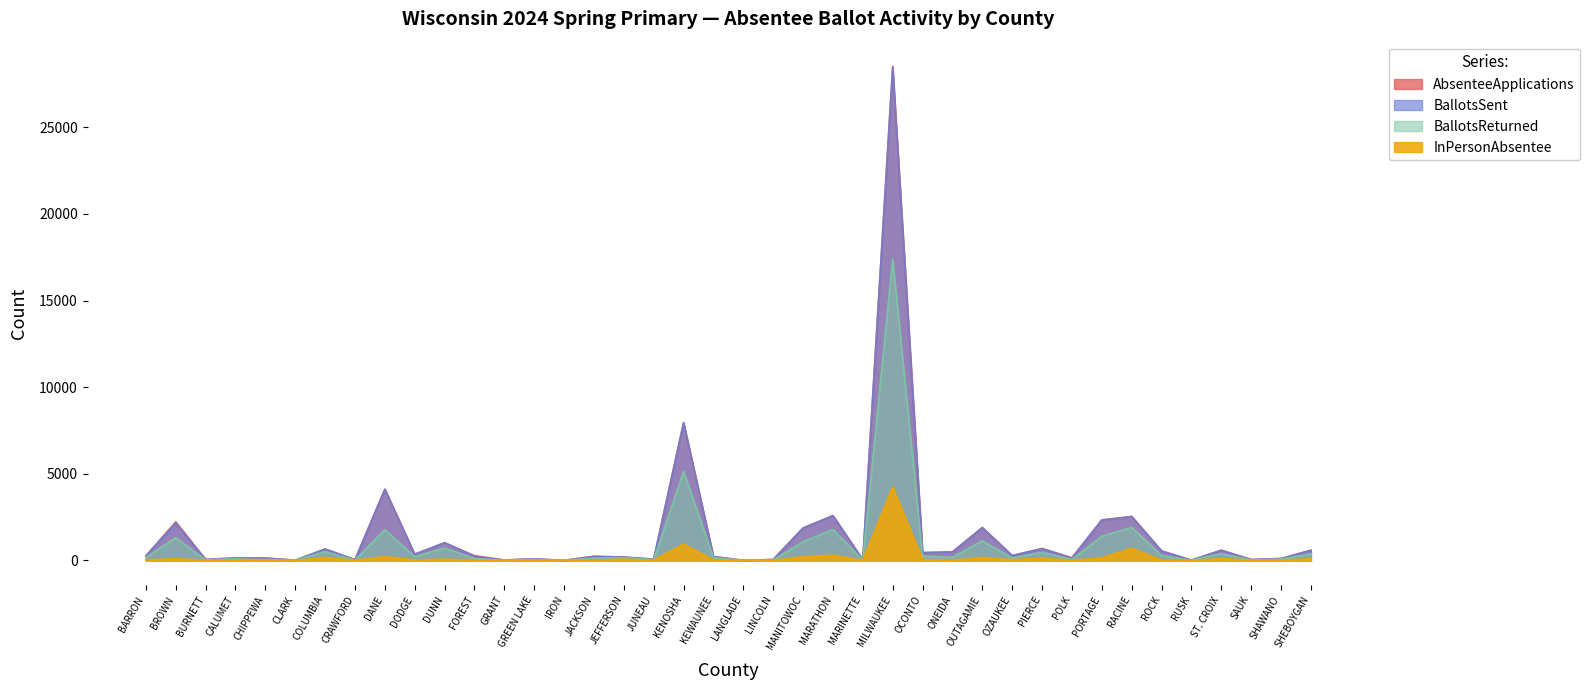

What are all the series names shown in the legend?

AbsenteeApplications, BallotsSent, BallotsReturned, InPersonAbsentee